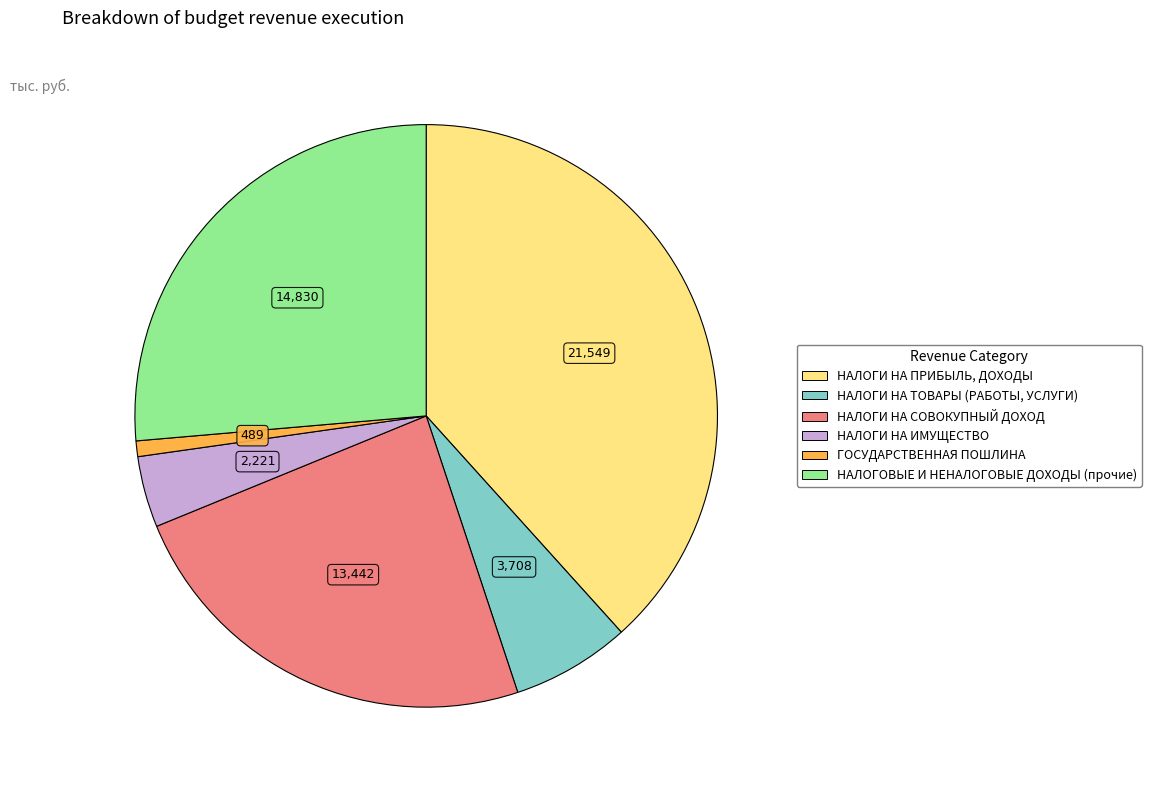

Does НАЛОГИ НА ИМУЩЕСТВО account for over 50% of the chart?

No